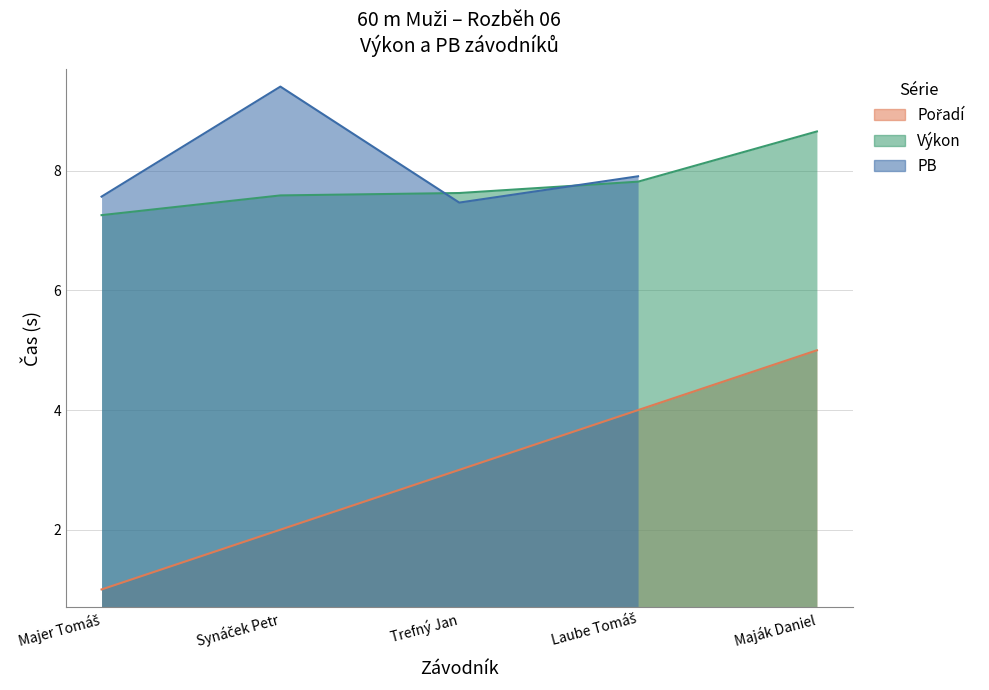

What position from the left is Majer Tomáš?

1